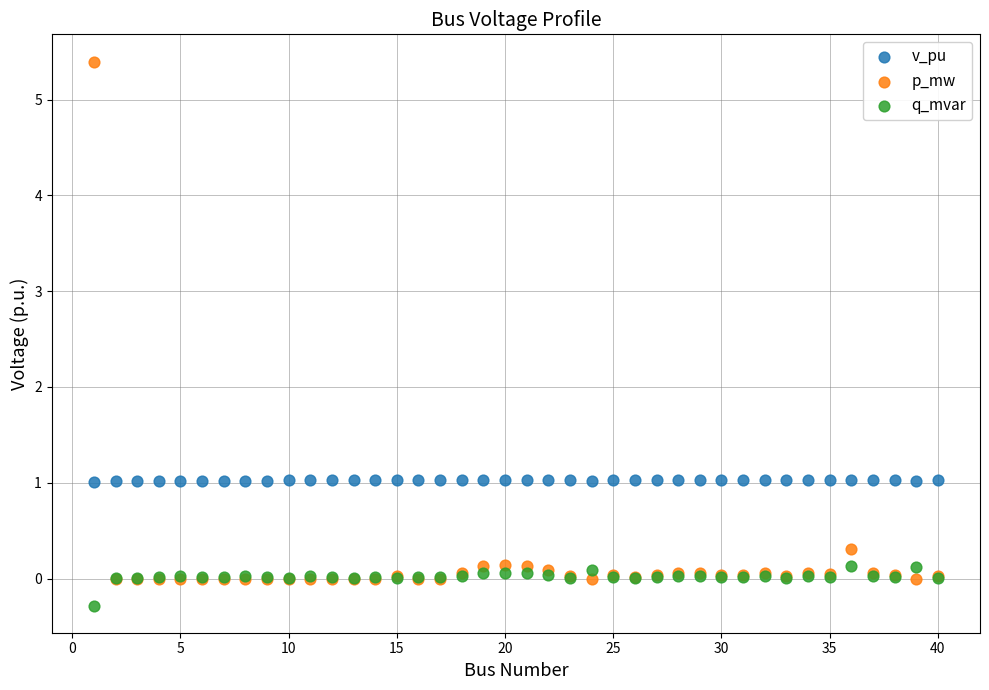

Which series has the largest Y range (max minus min)?

p_mw